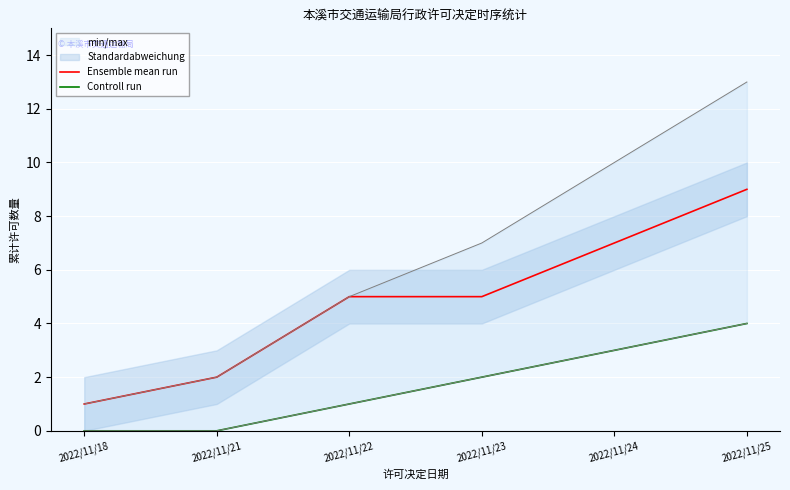

Does the chart display data point markers on the line(s)?

No